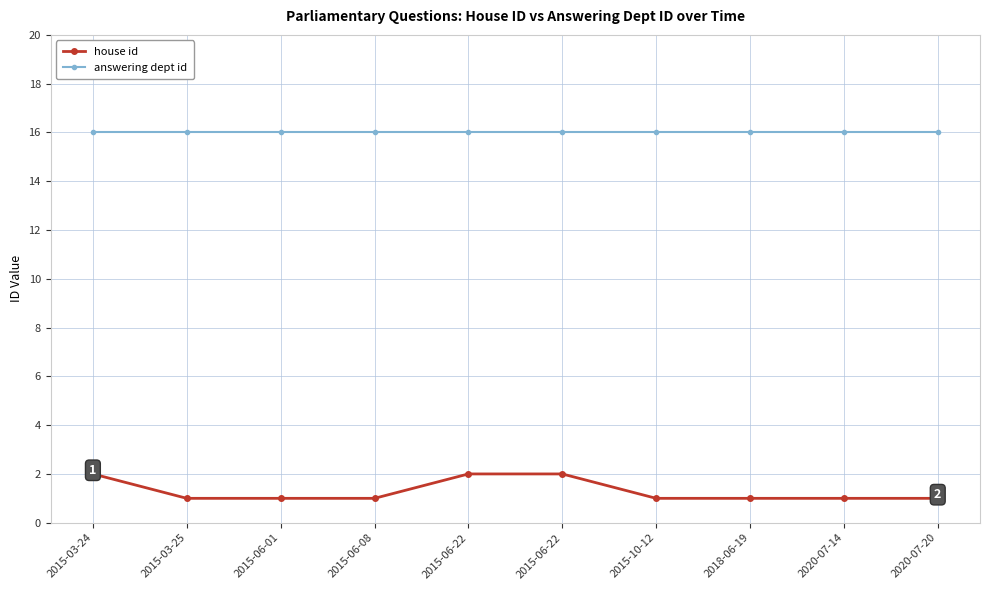

Does the chart have visible grid lines?

Yes